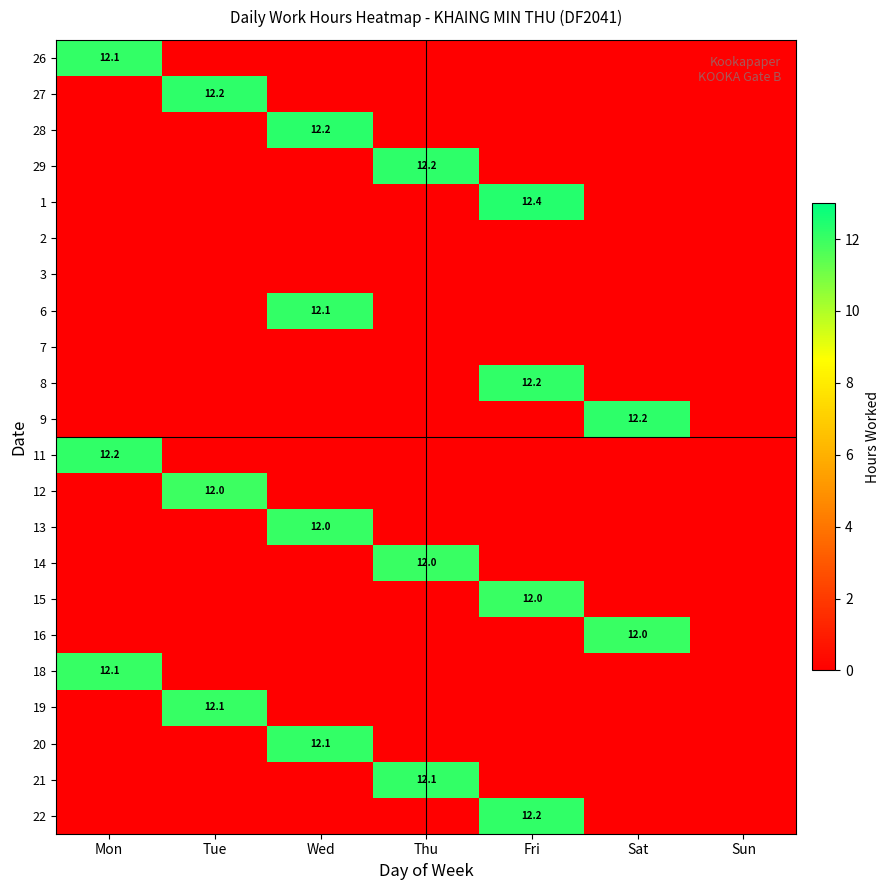

At which category does the chart reach its minimum across all series?

Tue